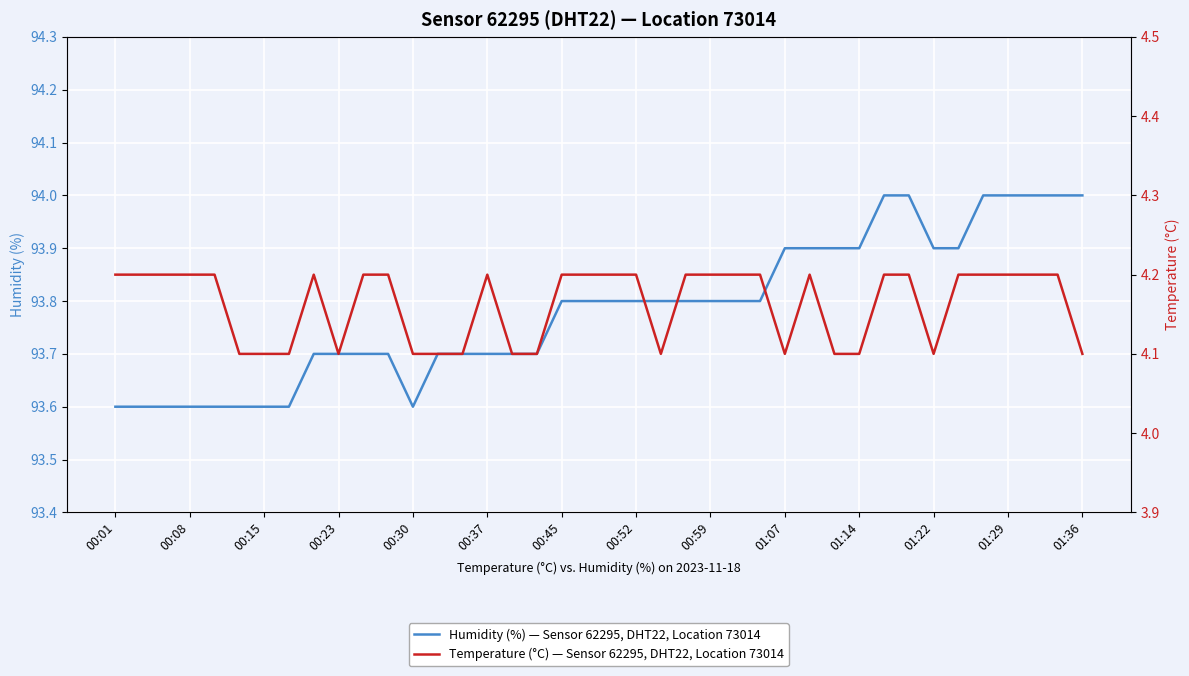

What is the difference between the maximum and second lowest values in the temperature series?

0.1